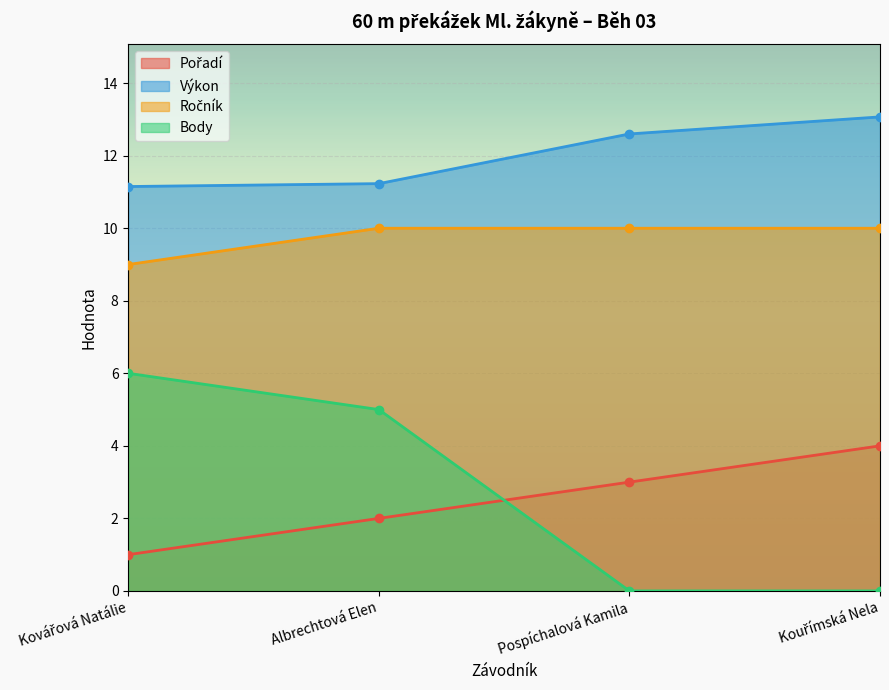

True or false: Body and Ročník cross at least once.

False